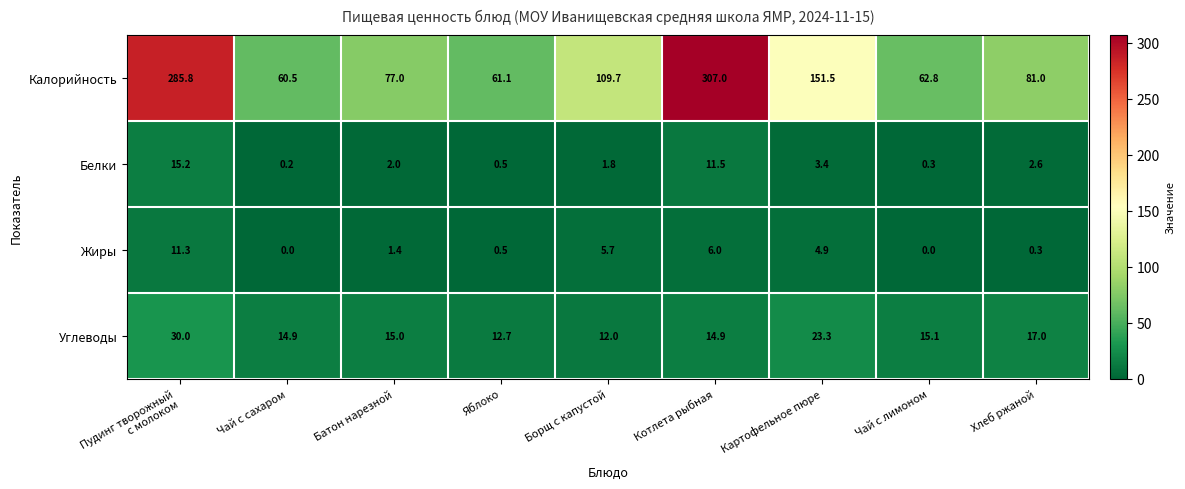

Read the Жиры value at Картофельное пюре.

4.9